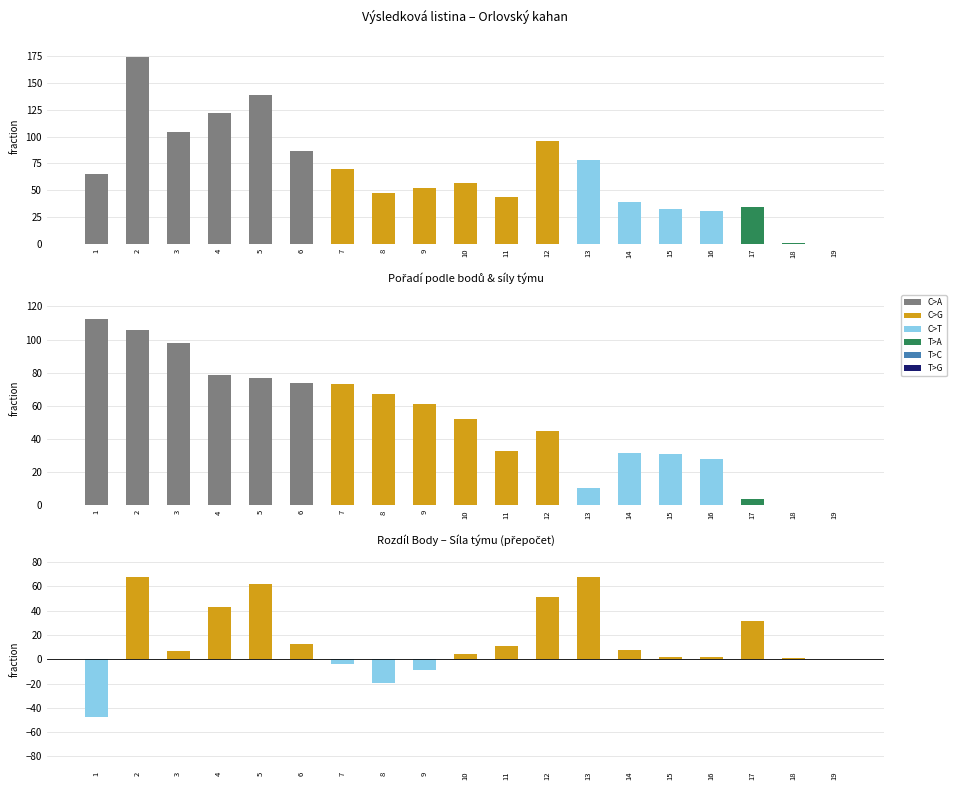

Is it true that Rozdíl equals 34.4 at 13?

False